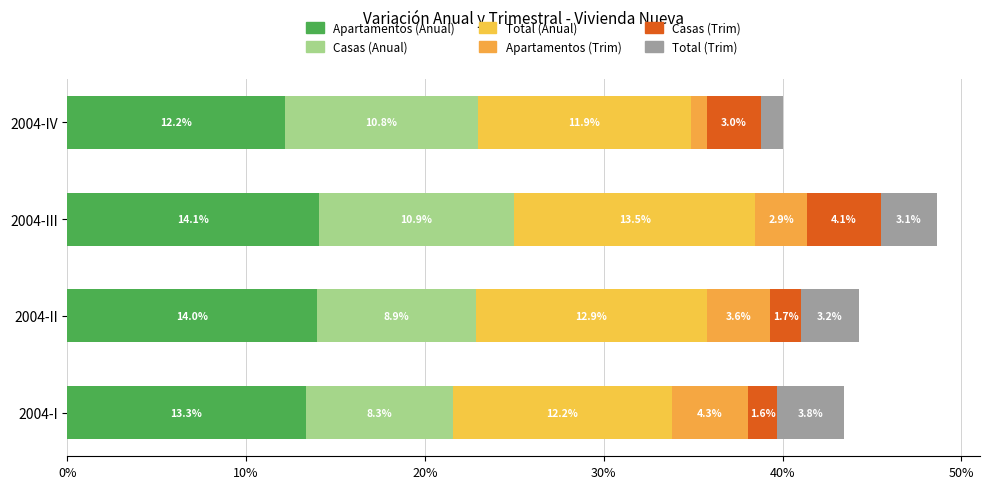

Which series has the largest total across all categories?

Apartamentos (Anual)